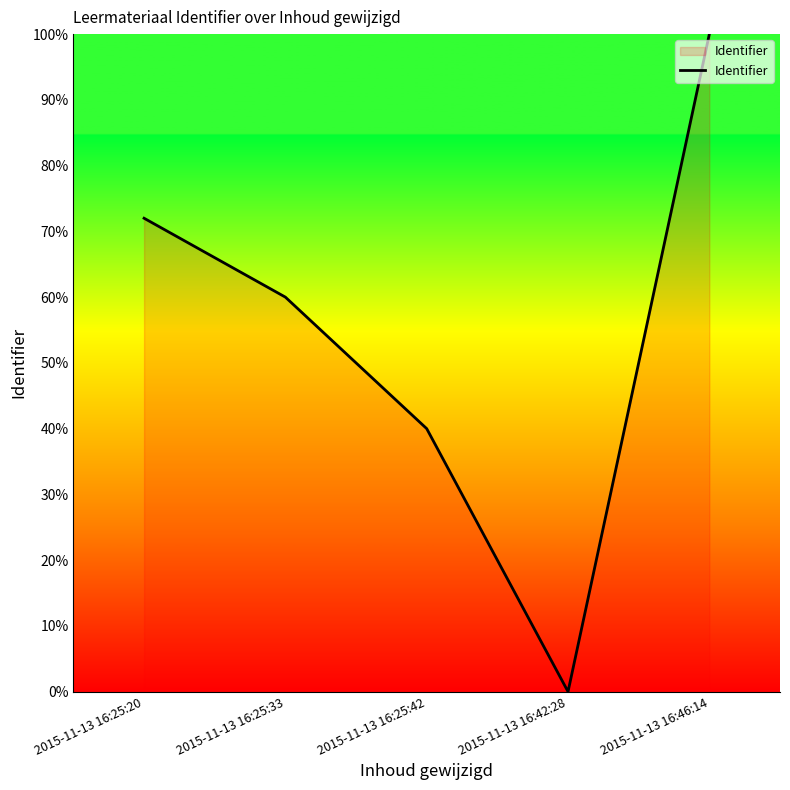

How many series are shown in this chart?

1